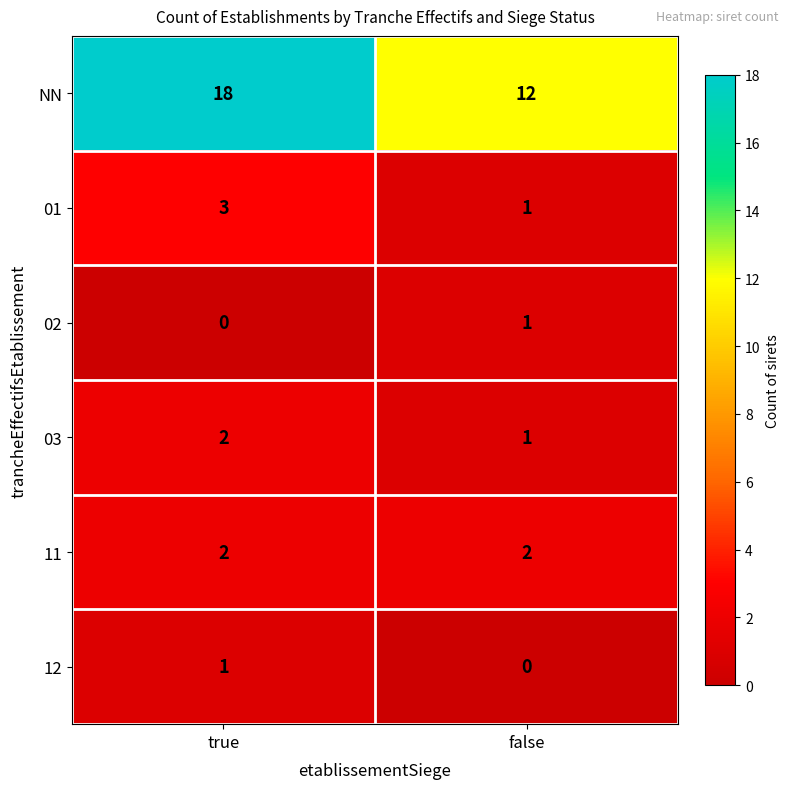

What is the difference between the highest and lowest values at false?

12